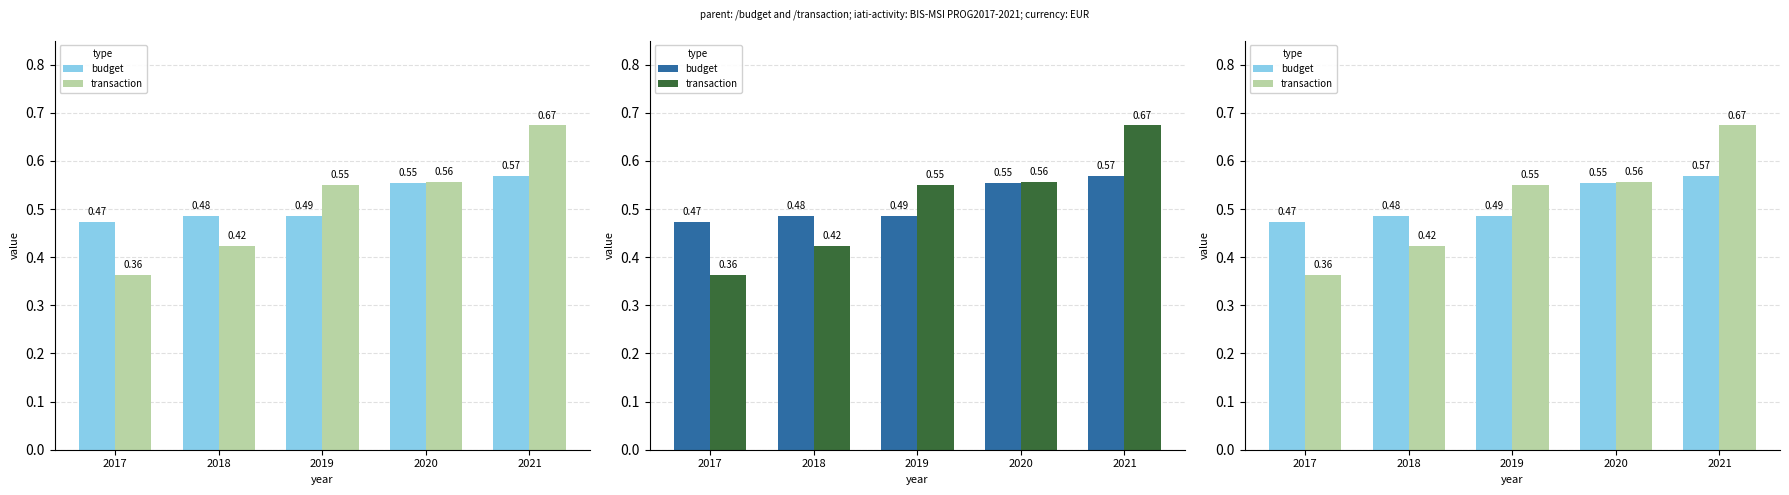

What is the sum of the transaction values at 2017 and 2021?

1.0